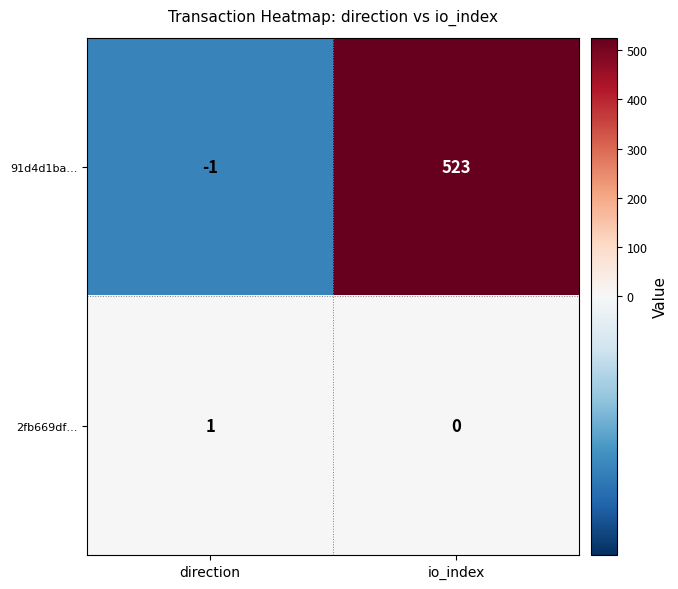

The 2fb669df… series shows 2 at direction. True or false?

False